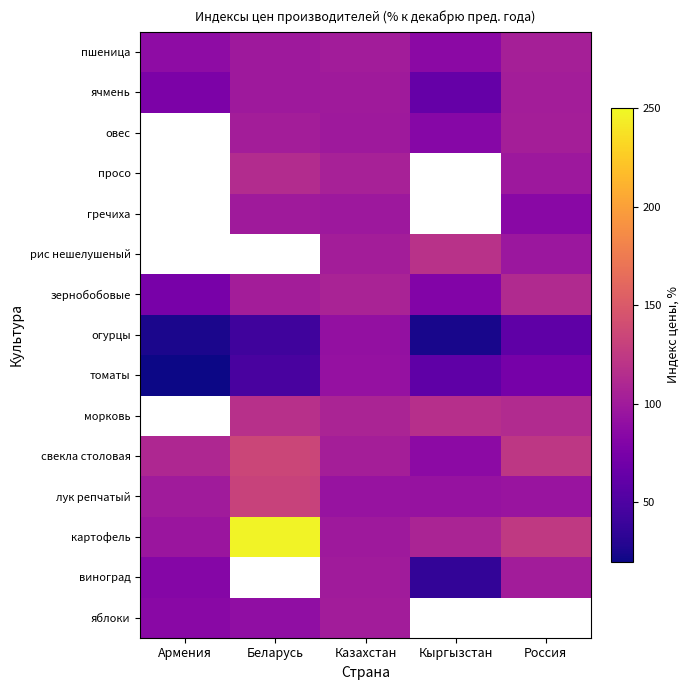

Reading left to right, extract all data points from this chart.

пшеница: Армения=88.1	Беларусь=98.7	Казахстан=101.5	Кыргызстан=85.9	Россия=104.3
ячмень: Армения=76.7	Беларусь=99.0	Казахстан=99.2	Кыргызстан=63.6	Россия=102.1
овес: Армения=0.0	Беларусь=101.8	Казахстан=98.6	Кыргызстан=83.6	Россия=103.0
просо: Армения=0.0	Беларусь=113.5	Казахстан=104.9	Кыргызстан=0.0	Россия=97.5
гречиха: Армения=0.0	Беларусь=99.9	Казахстан=97.8	Кыргызстан=0.0	Россия=85.3
рис нешелушеный: Армения=0.0	Беларусь=0.0	Казахстан=102.2	Кыргызстан=118.0	Россия=97.1
зернобобовые: Армения=74.6	Беларусь=102.2	Казахстан=106.4	Кыргызстан=80.7	Россия=112.1
огурцы: Армения=25.2	Беларусь=42.7	Казахстан=91.5	Кыргызстан=24.0	Россия=60.2
томаты: Армения=20.3	Беларусь=47.6	Казахстан=92.2	Кыргызстан=59.8	Россия=73.1
морковь: Армения=0.0	Беларусь=117.2	Казахстан=107.2	Кыргызстан=116.2	Россия=113.1
свекла столовая: Армения=110.7	Беларусь=134.3	Казахстан=102.9	Кыргызстан=86.8	Россия=123.2
лук репчатый: Армения=100.4	Беларусь=131.5	Казахстан=94.4	Кыргызстан=93.2	Россия=94.6
картофель: Армения=95.8	Беларусь=246.6	Казахстан=98.4	Кыргызстан=107.7	Россия=124.6
виноград: Армения=82.6	Беларусь=0.0	Казахстан=100.2	Кыргызстан=35.5	Россия=100.9
яблоки: Армения=85.5	Беларусь=90.0	Казахстан=101.5	Кыргызстан=0.0	Россия=0.0